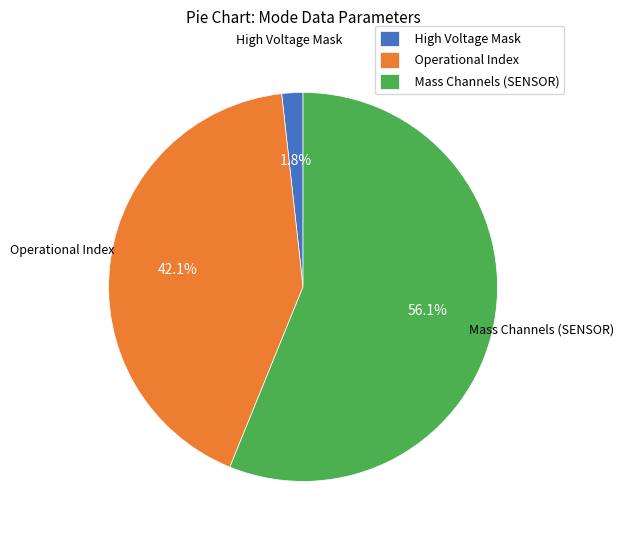

Which category has the biggest portion of the pie?

Mass Channels (SENSOR)